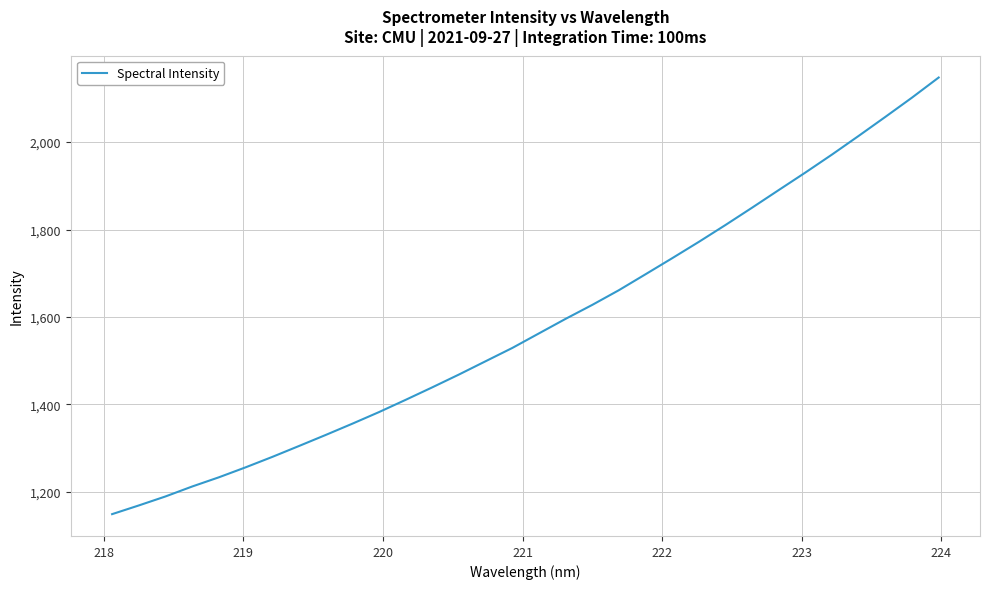

What is the minimum value shown in the chart?

1148.5